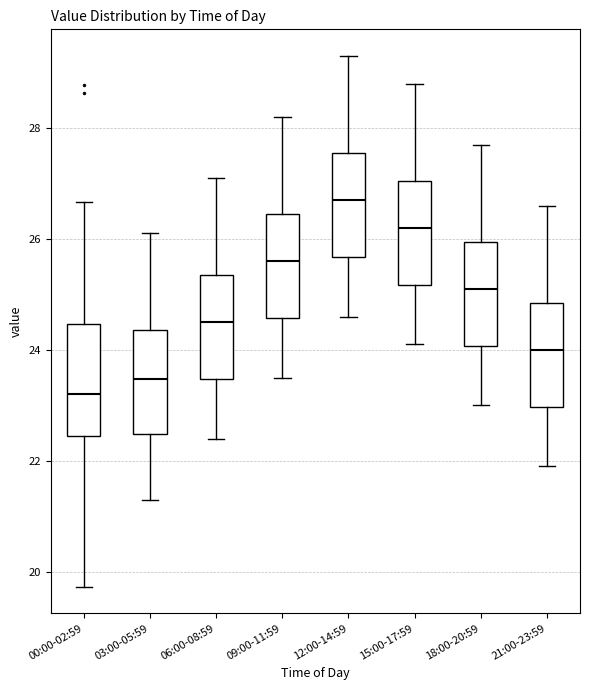

Where is the upper edge of the box for 00:00-02:59 on the y-axis? The values are not printed on the chart, so give them approximately, as read against the axis.

24.4